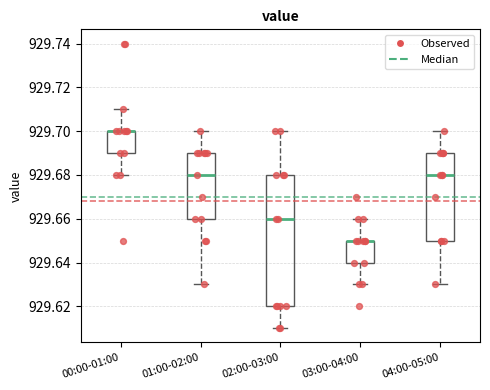

Reading left to right, transcribe this box plot: for each box, give where its median line is, the range the box spans, and where its two whiskers end, as read against the y-axis. The values are not printed on the chart, so give them approximately, as read against the axis.

00:00-01:00: median 929.70 (drawn on the box's upper edge), box 929.69 to 929.70, whiskers 929.68 to 929.71
01:00-02:00: median 929.68, box 929.66 to 929.69, whiskers 929.63 to 929.70
02:00-03:00: median 929.66, box 929.62 to 929.68, whiskers 929.61 to 929.70
03:00-04:00: median 929.65 (drawn on the box's upper edge), box 929.64 to 929.65, whiskers 929.63 to 929.66
04:00-05:00: median 929.68, box 929.65 to 929.69, whiskers 929.63 to 929.70